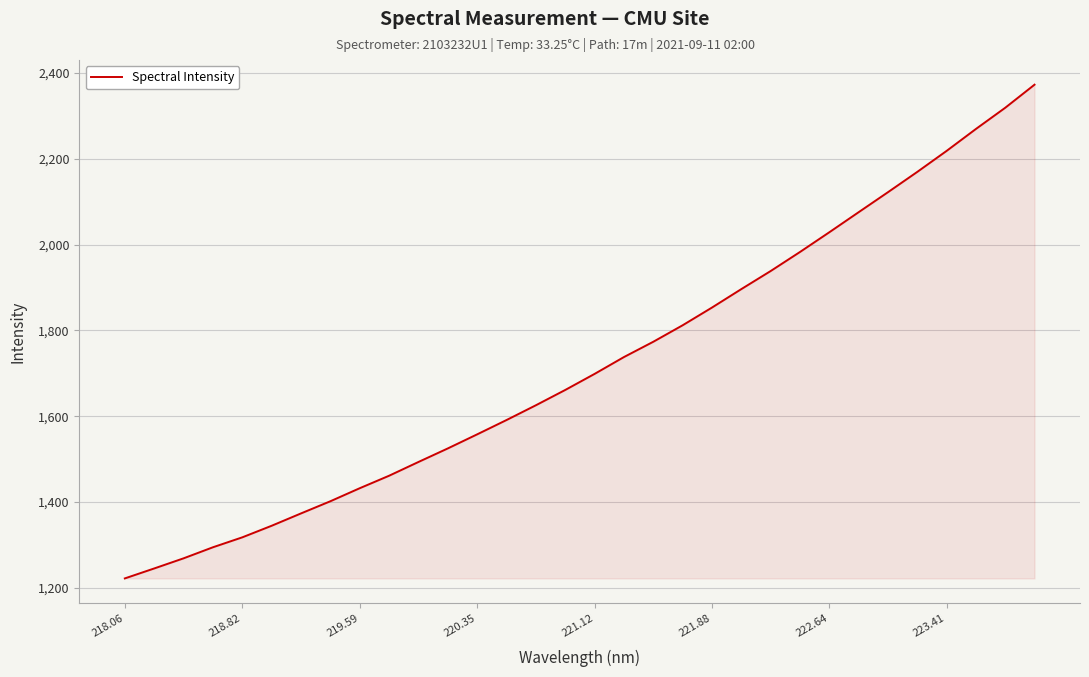

Reading left to right, list all the values displayed in this chart.

1222.2	1245.4	1269.0	1294.8	1317.9	1344.9	1373.7	1402.0	1432.4	1461.5	1493.5	1525.1	1557.9	1591.3	1625.7	1661.3	1698.7	1737.9	1773.6	1811.9	1853.2	1896.2	1938.3	1982.7	2028.6	2075.3	2121.9	2169.2	2218.1	2269.2	2318.6	2372.4